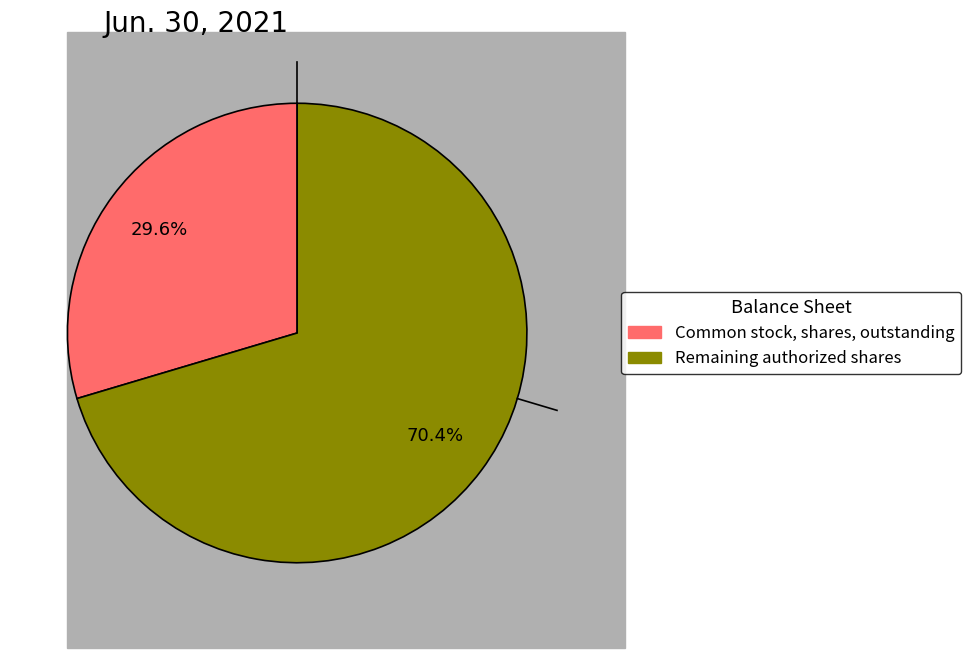

Is there a majority slice in this chart?

Yes